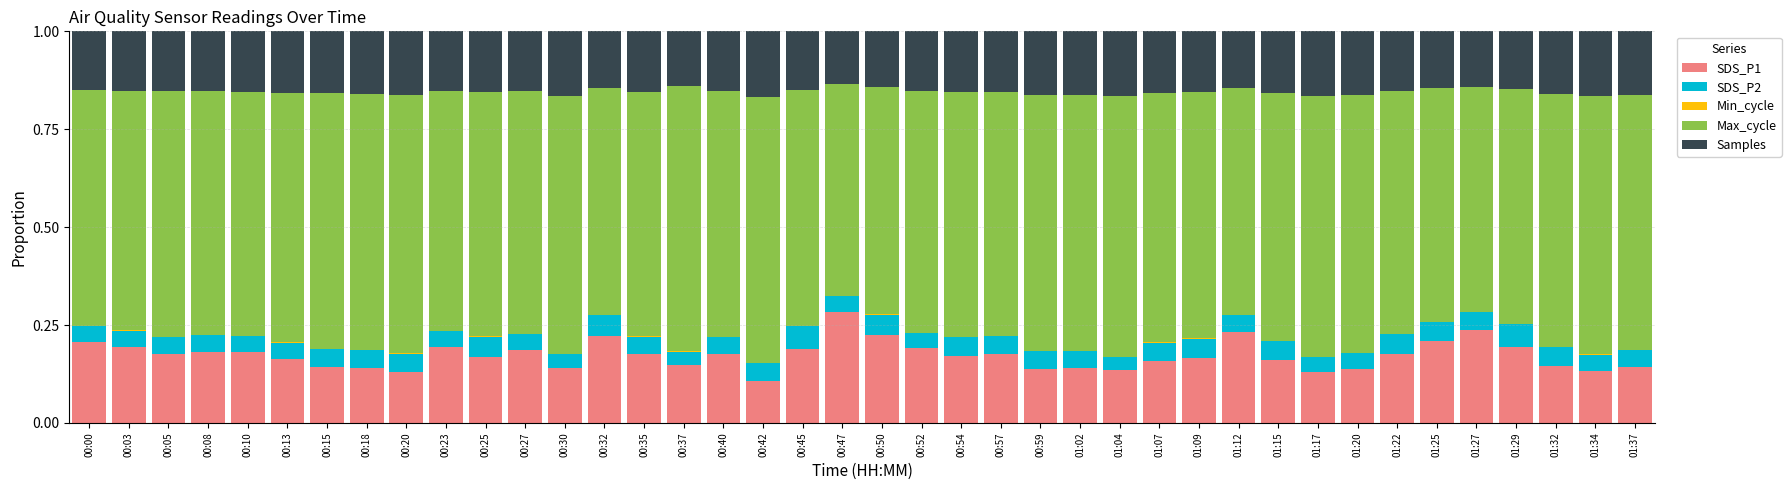

Are the bars grouped side by side (vs. stacked)?

No